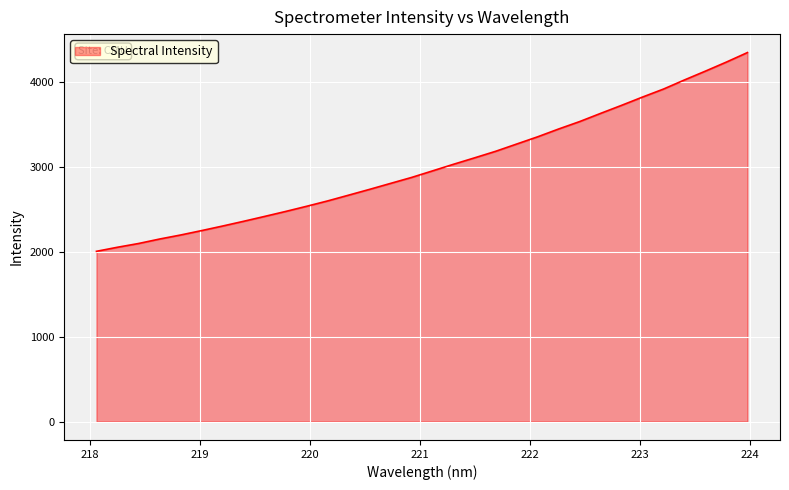

True or false: the data has more than 2 interior local peaks.

False